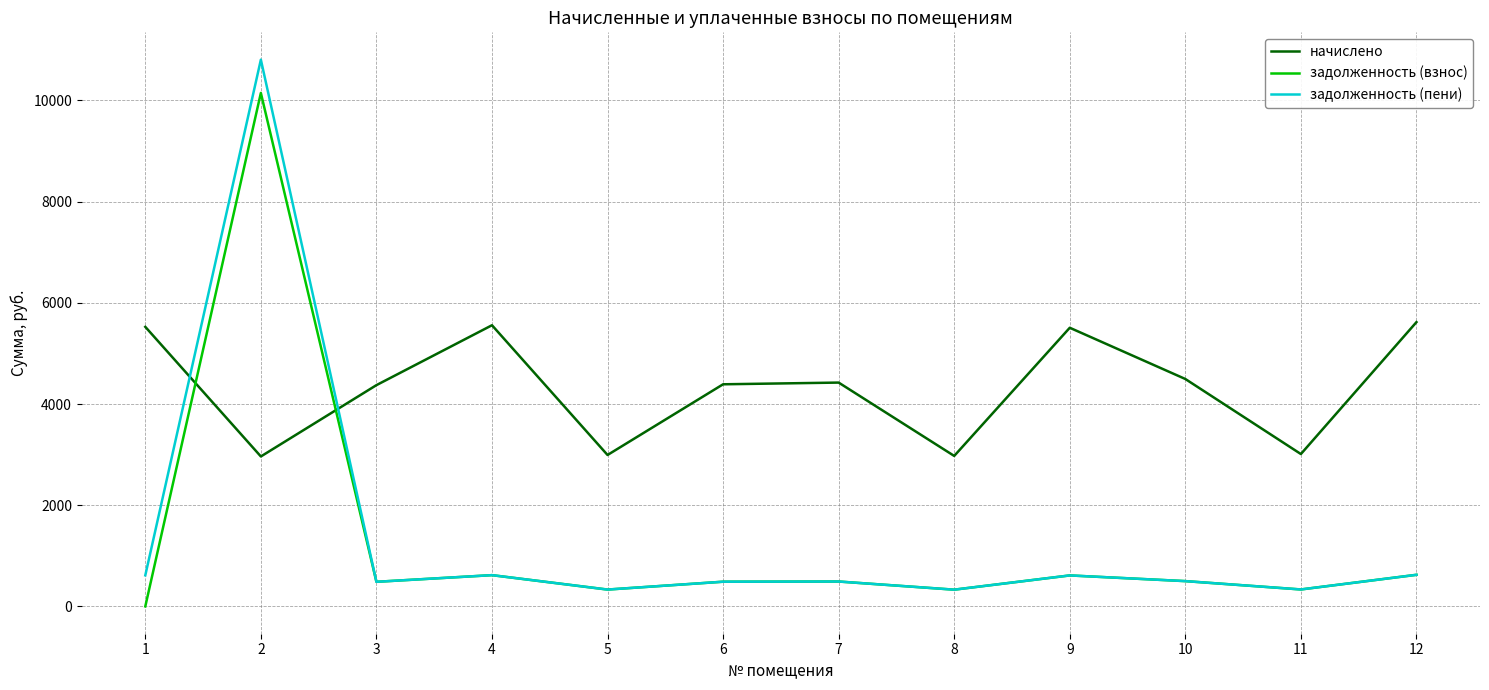

What is the difference between the second highest and minimum values in the задолженность (пени) series?

293.7